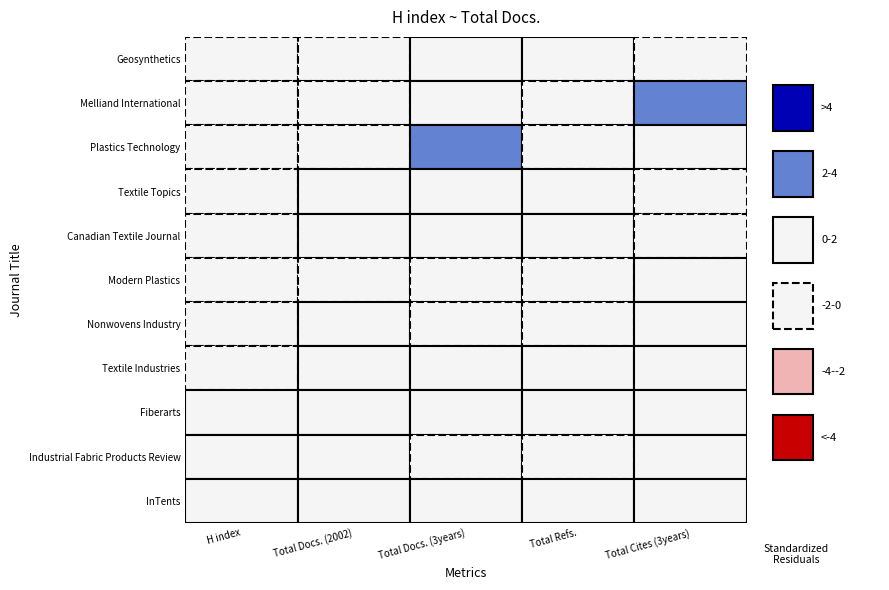

Reading left to right, list all the values displayed in this chart.

Geosynthetics: 125	13	38	97	91
Melliand International: 105	14	74	234	95
Plastics Technology: 105	10	562	300	0
Textile Topics: 103	4	3	8	32
Canadian Textile Journal: 100	5	41	71	19
Modern Plastics: 100	6	274	303	0
Nonwovens Industry: 100	5	135	243	0
Textile Industries: 100	2	0	84	0
Fiberarts: 0	1	16	0	0
Industrial Fabric Products Review: 0	4	82	239	13
InTents: 0	1	21	0	0